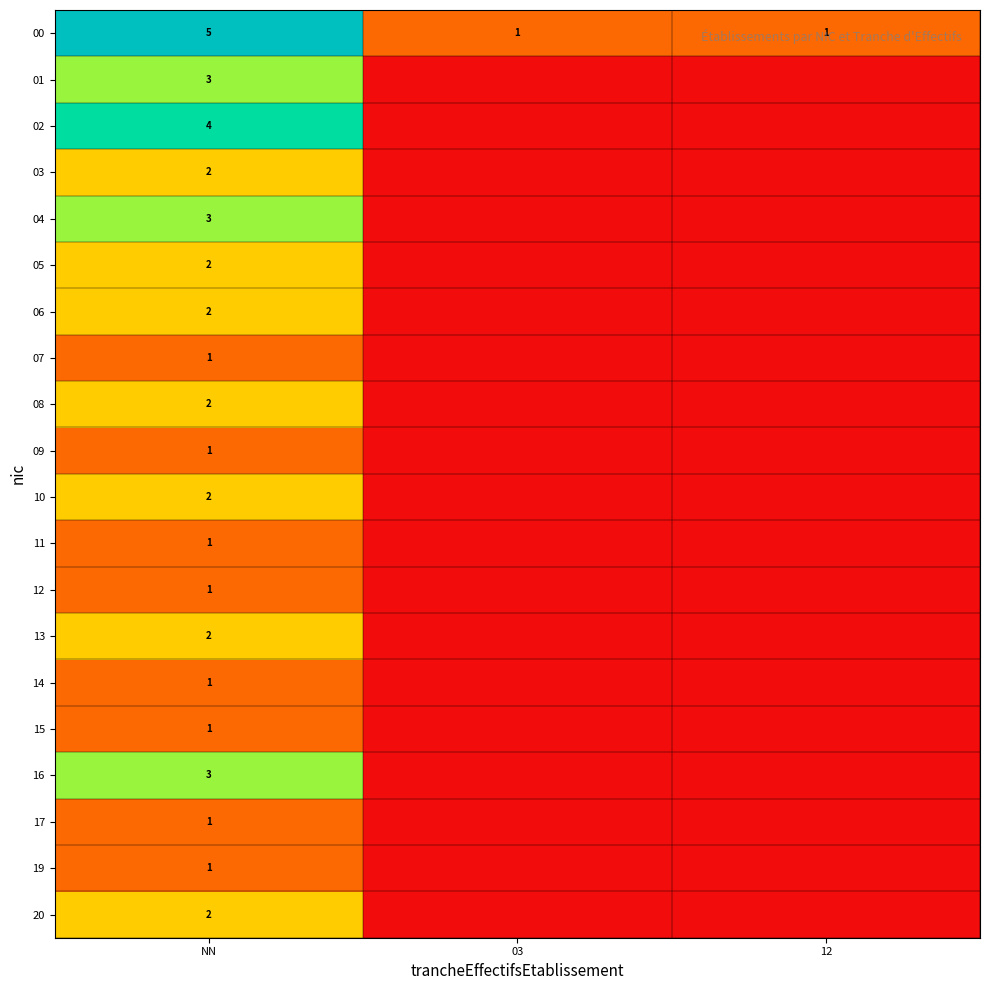

What is the highest value of the 00 series?

5